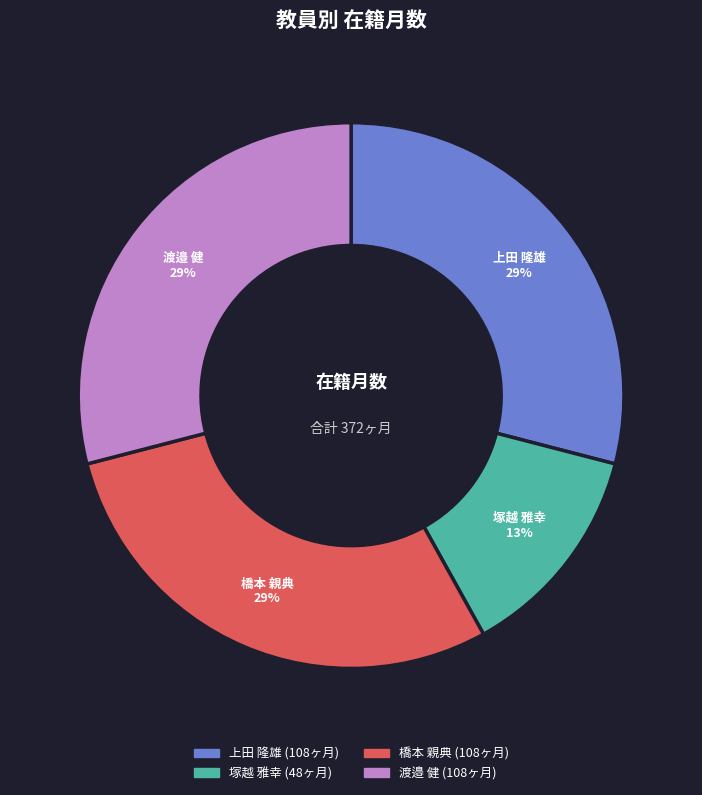

To the nearest percent, what is the difference between the largest and smallest slice percentages?

16%